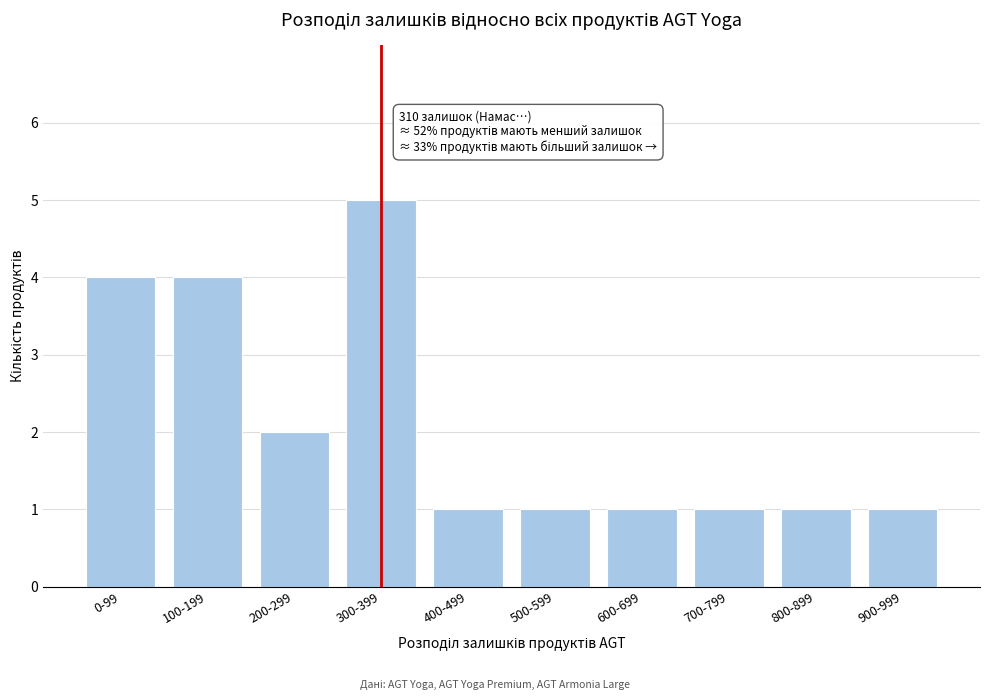

Reading left to right, what are all the values shown in this chart?

4	4	2	5	1	1	1	1	1	1